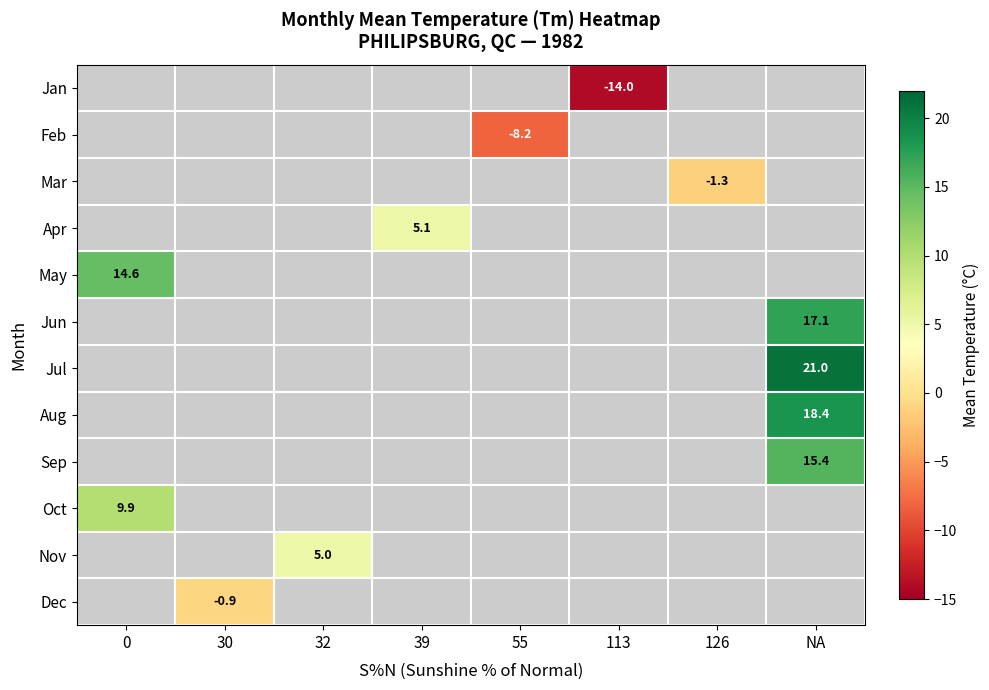

What is the minimum value shown in the chart?

-14.0